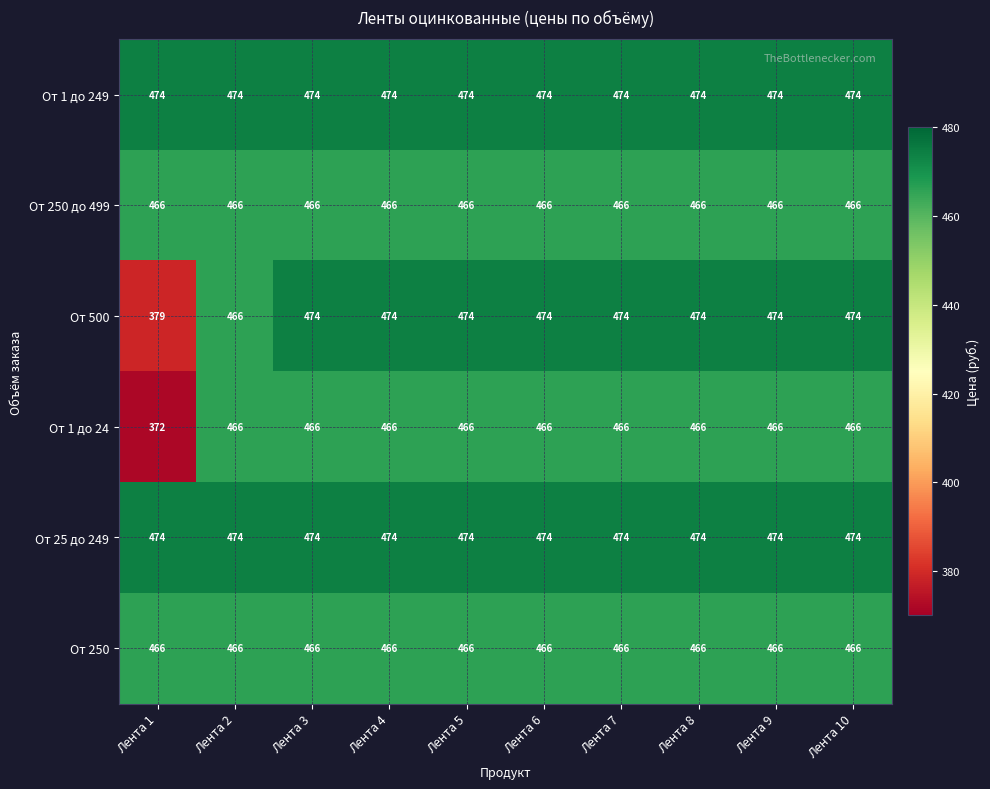

What is the minimum value for От 1 до 249?

474